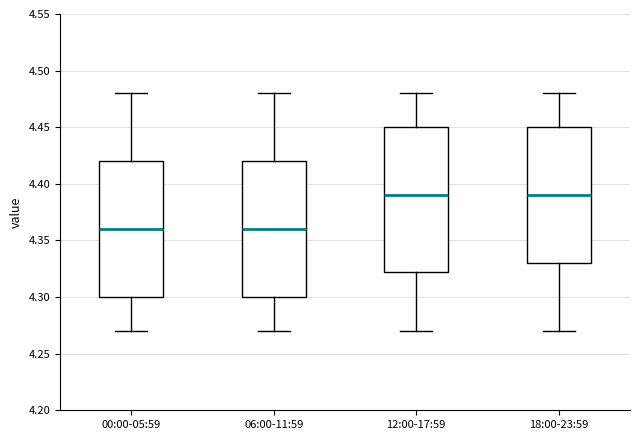

Reading left to right, transcribe this box plot: for each box, give where its median line is, the range the box spans, and where its two whiskers end, as read against the y-axis. The values are not printed on the chart, so give them approximately, as read against the axis.

00:00-05:59: median 4.360, box 4.300 to 4.420, whiskers 4.270 to 4.480
06:00-11:59: median 4.360, box 4.300 to 4.420, whiskers 4.270 to 4.480
12:00-17:59: median 4.390, box 4.325 to 4.450, whiskers 4.270 to 4.480
18:00-23:59: median 4.390, box 4.330 to 4.450, whiskers 4.270 to 4.480